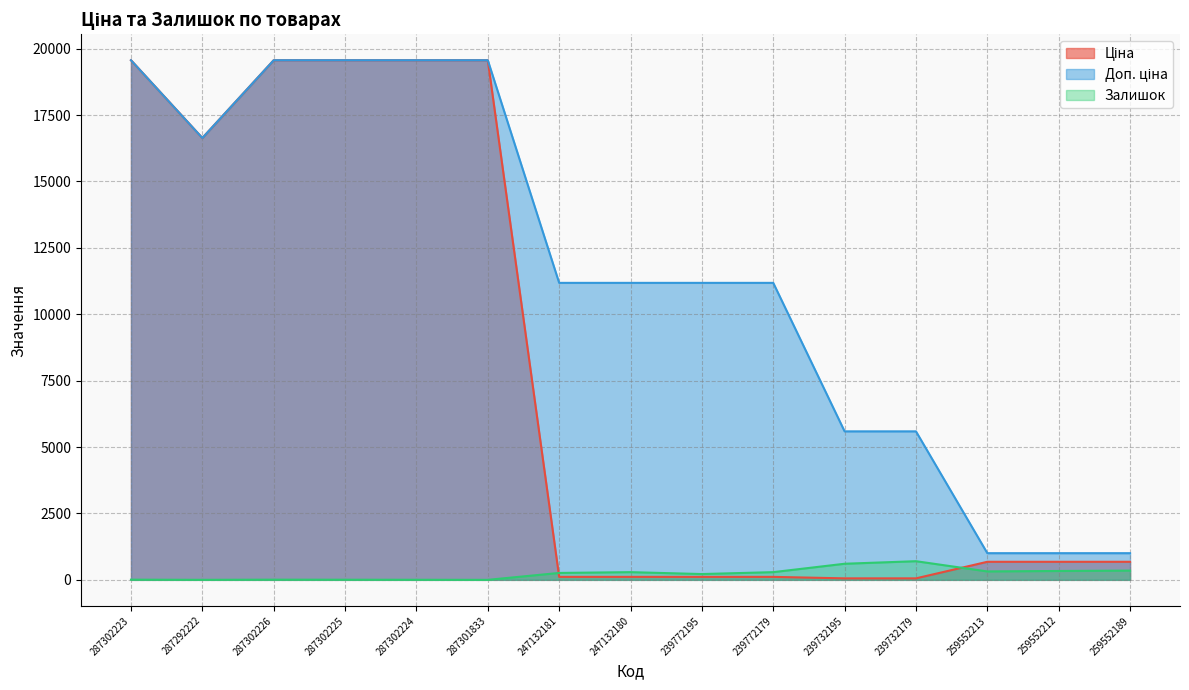

Which series has the largest total across all categories?

Доп. ціна